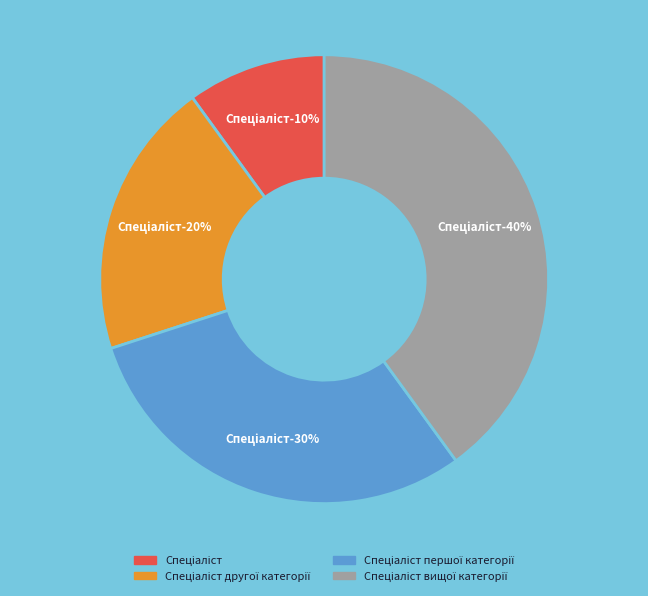

What portion of the pie excludes Спеціаліст вищої категорії?

60.0%